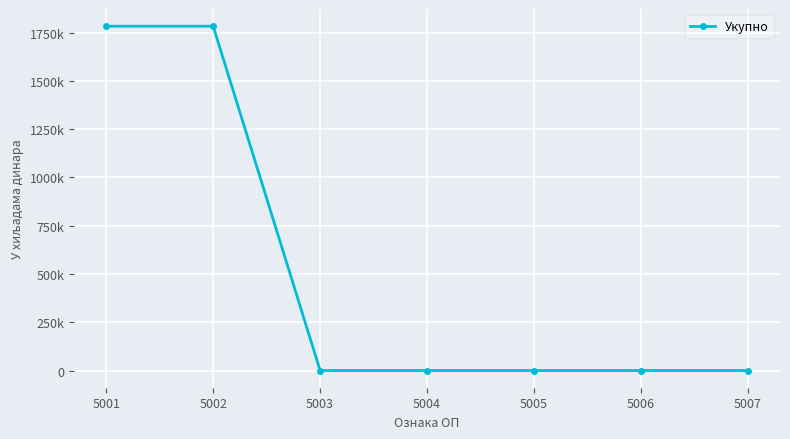

Is this an area chart (filled region under the line)?

No